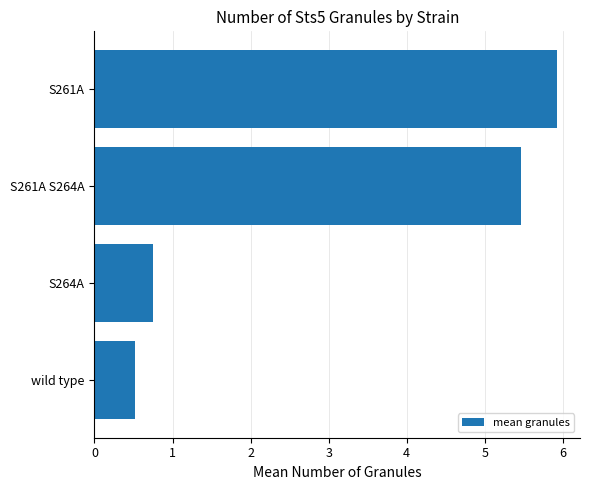

Between S264A and S261A, which is larger?

S261A